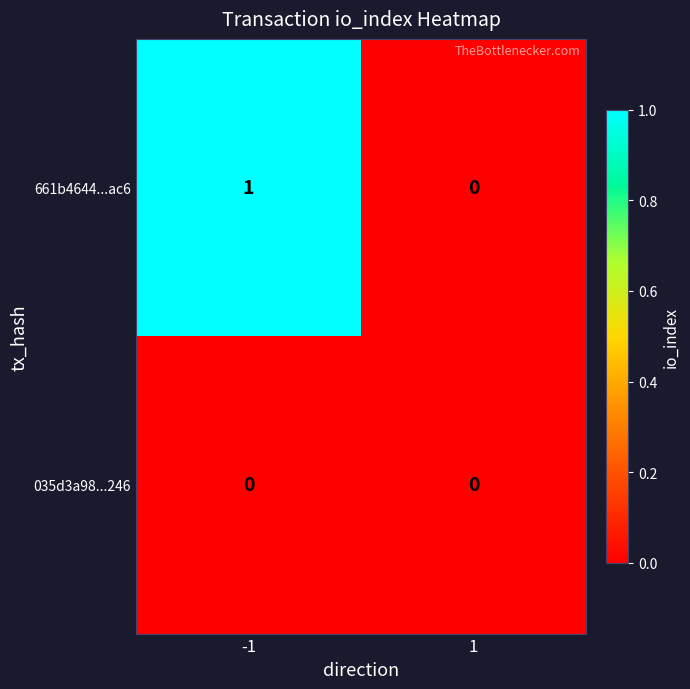

True or false: 661b4644...ac6 has a value of 0 at 1.

True